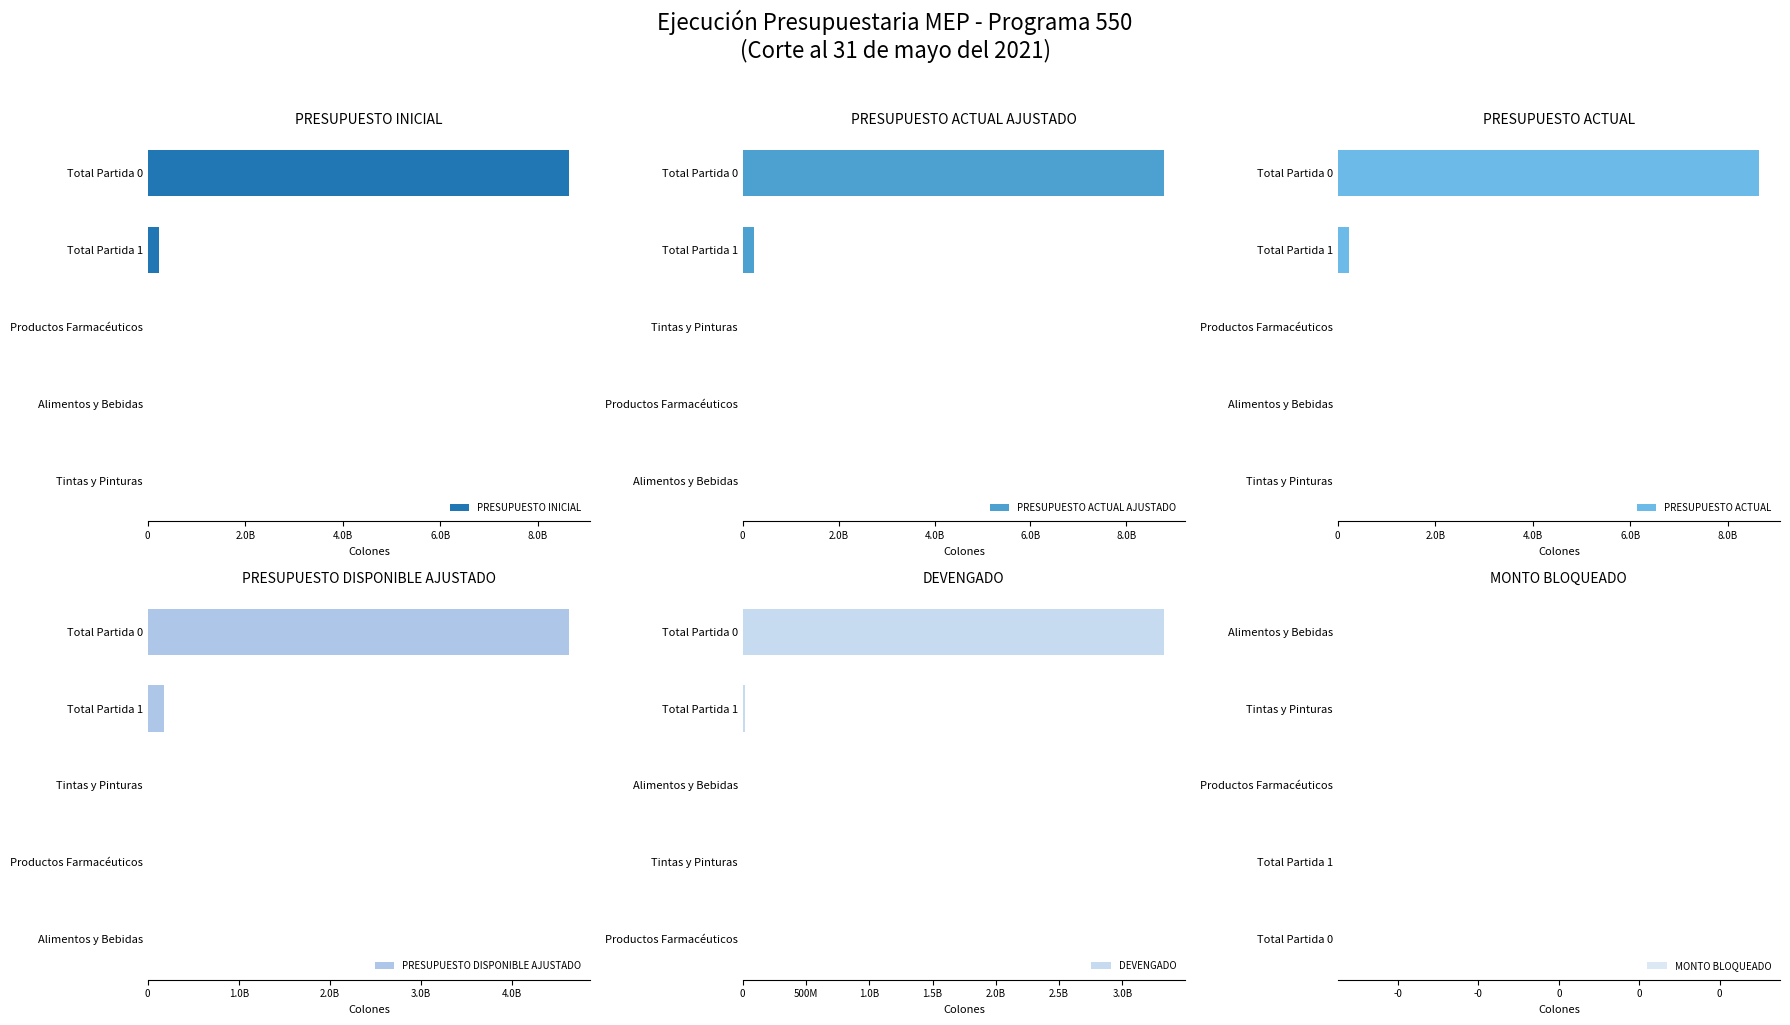

How many categories are shown in the chart?

5